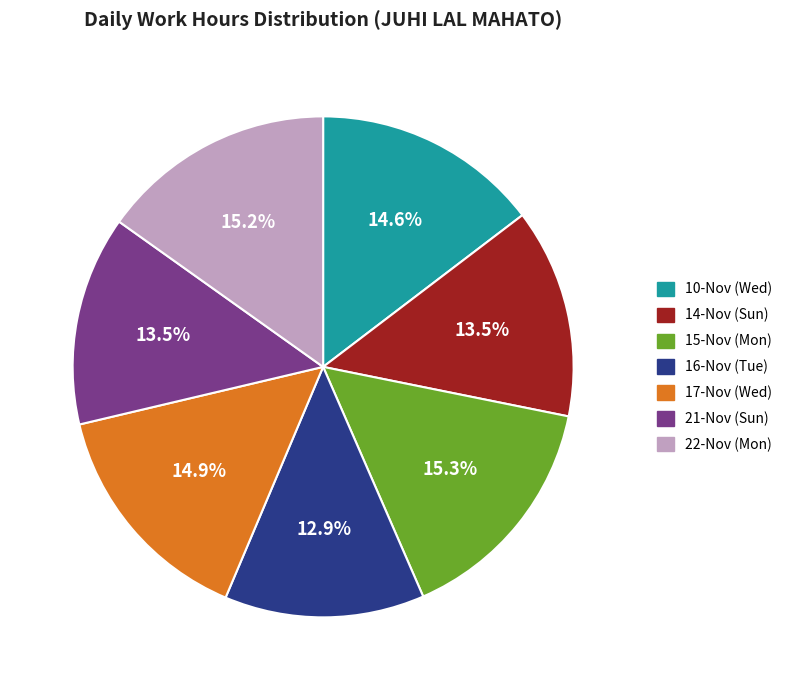

Does 22-Nov (Mon) represent more than half of the total?

No